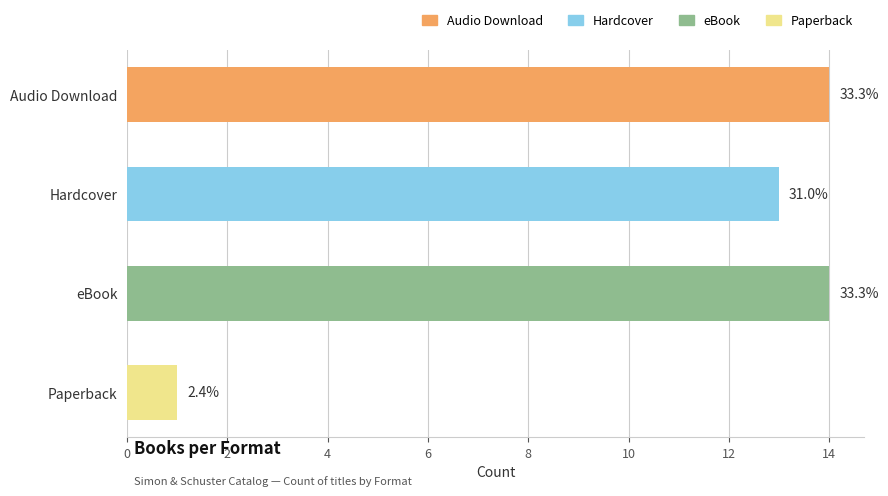

What is the ratio of the value at Paperback to the value at eBook?

0.1